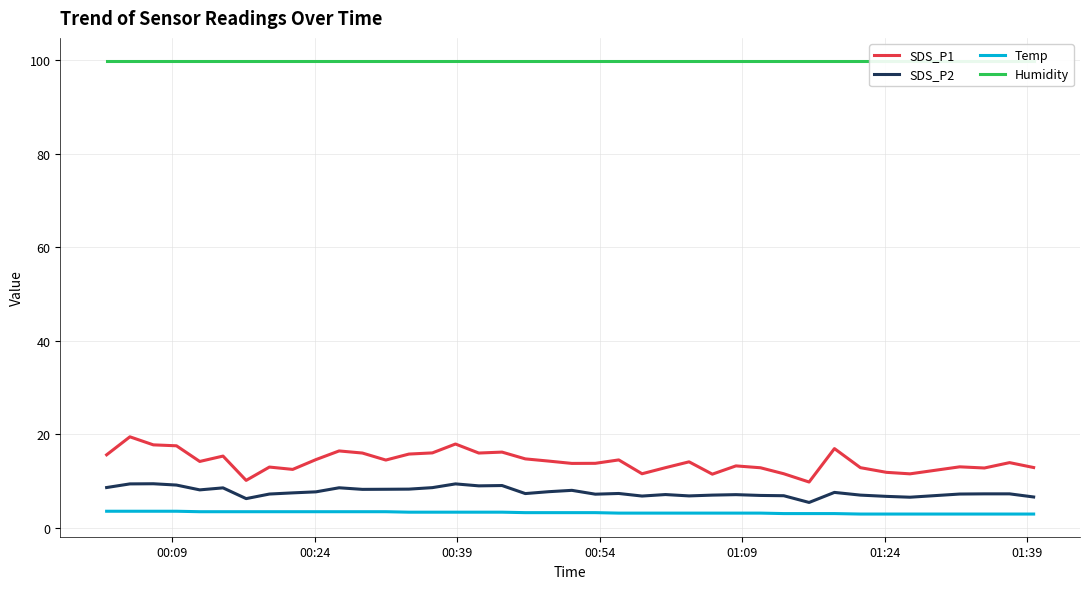

True or false: SDS_P1 and SDS_P2 cross at least once.

False